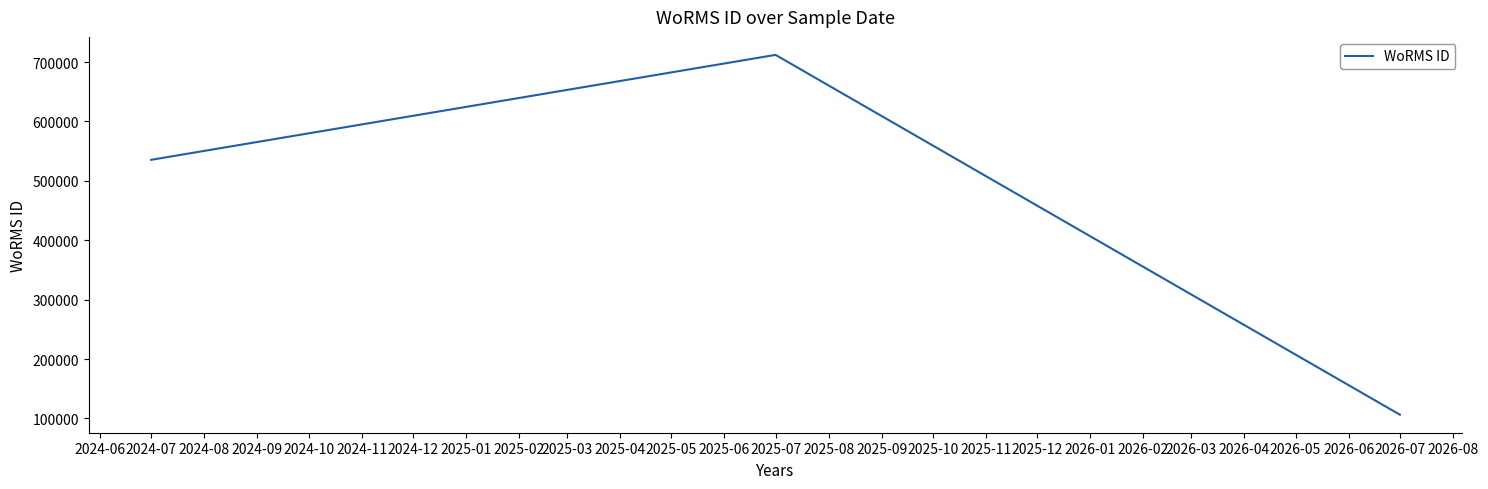

List the labels in order of value, smallest first.

2026-07, 2024-07, 2025-07